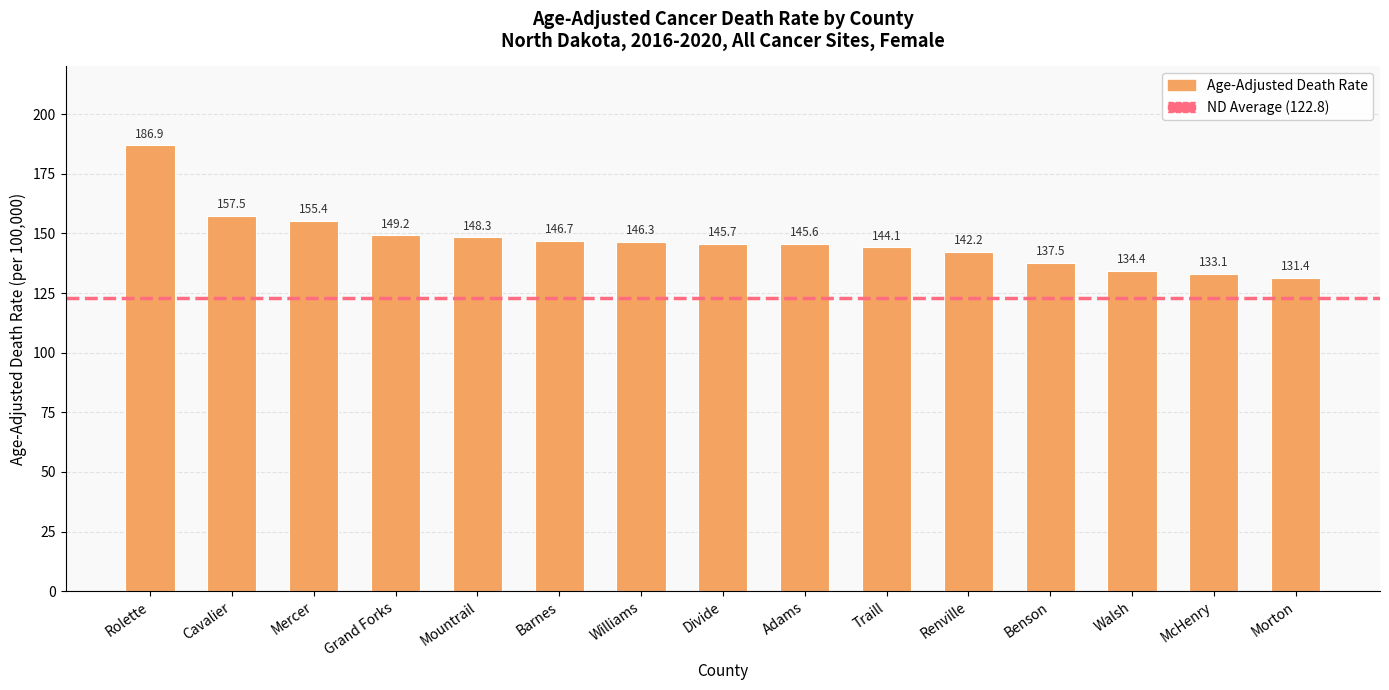

What is the value of the 6th bar from the left?

146.7